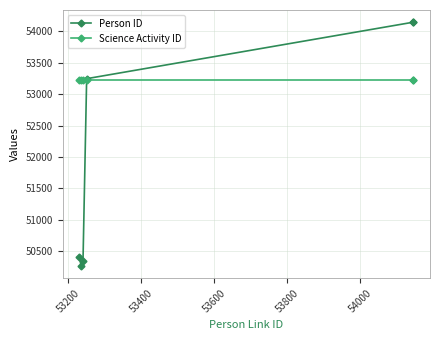

Which series has the largest range (max minus min)?

Person ID